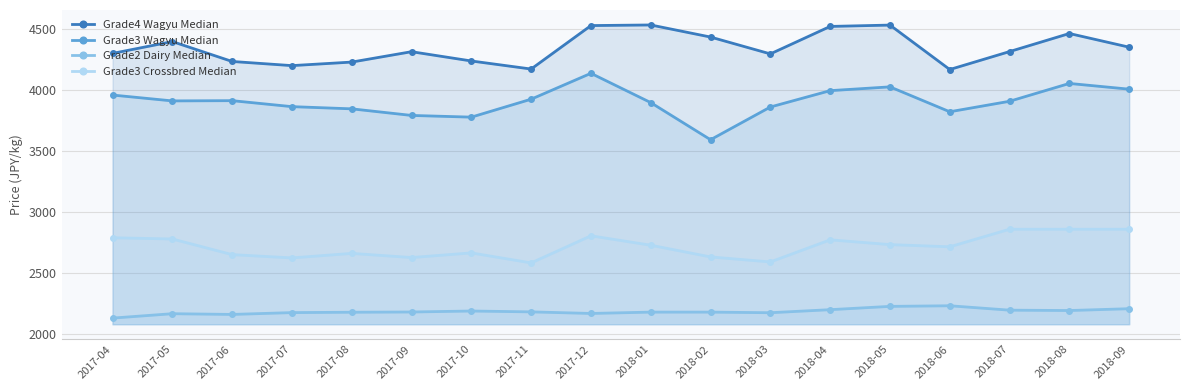

Does the chart have visible grid lines?

Yes